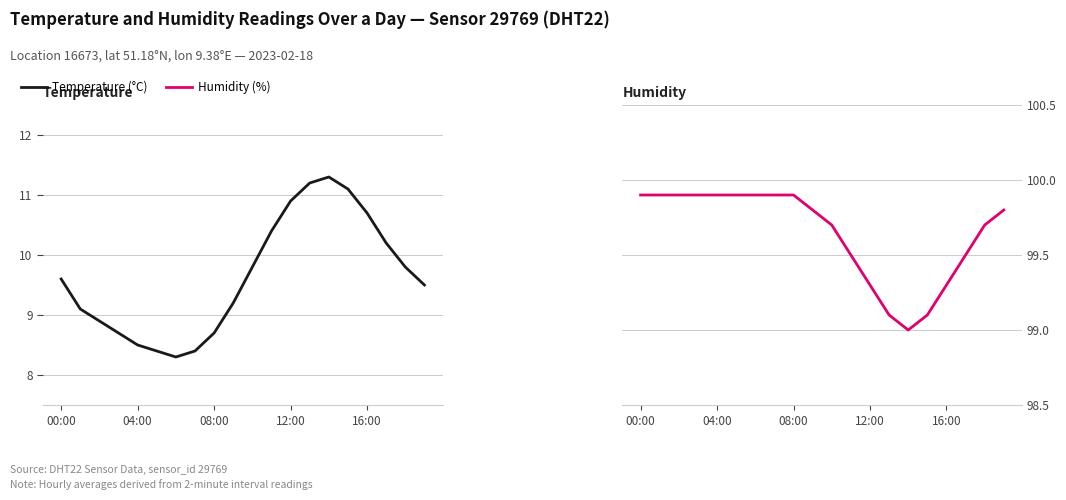

True or false: Humidity (%) and Temperature (°C) intersect in this chart.

False